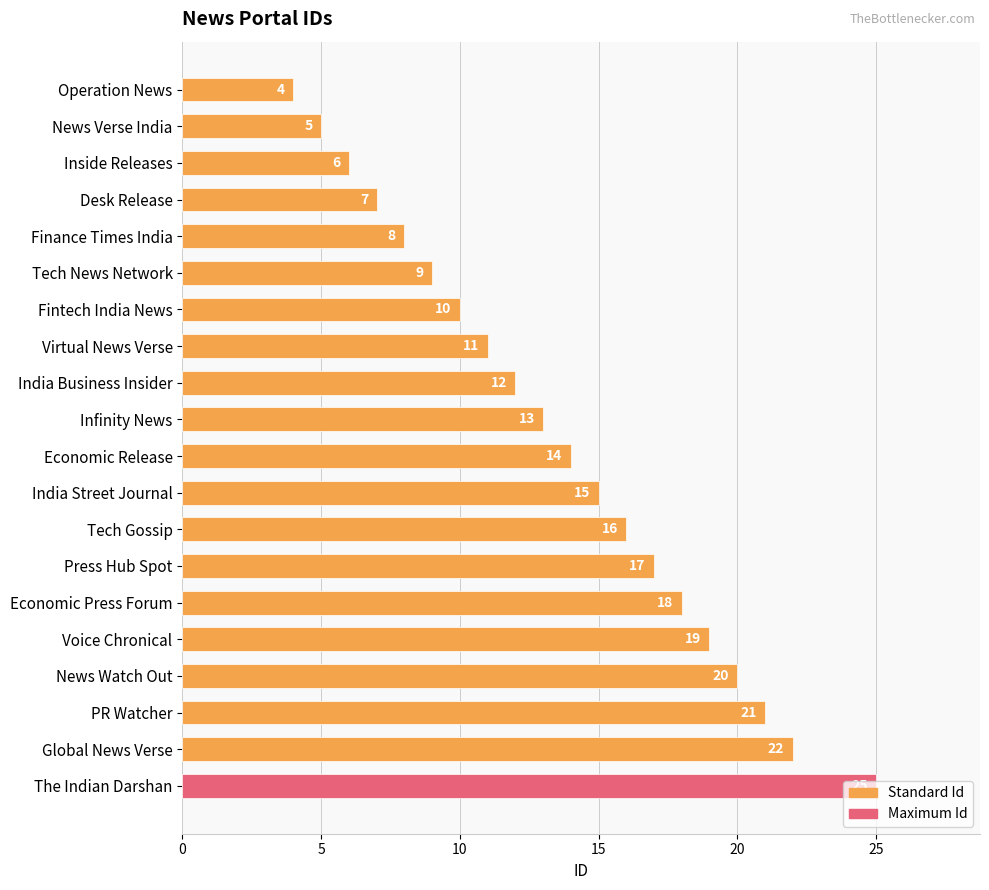

Rank the categories by value from lowest to highest.

Operation News, News Verse India, Inside Releases, Desk Release, Finance Times India, Tech News Network, Fintech India News, Virtual News Verse, India Business Insider, Infinity News, Economic Release, India Street Journal, Tech Gossip, Press Hub Spot, Economic Press Forum, Voice Chronical, News Watch Out, PR Watcher, Global News Verse, The Indian Darshan